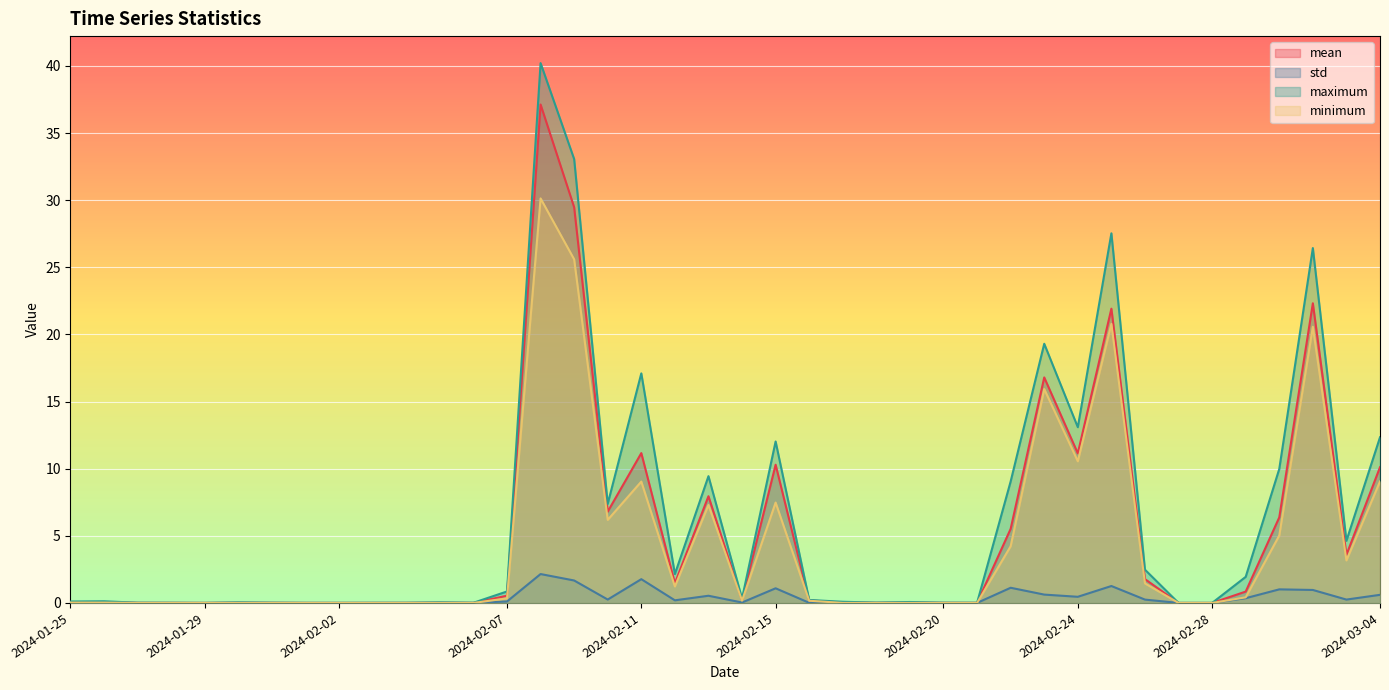

What are all the series names shown in the legend?

mean, std, maximum, minimum